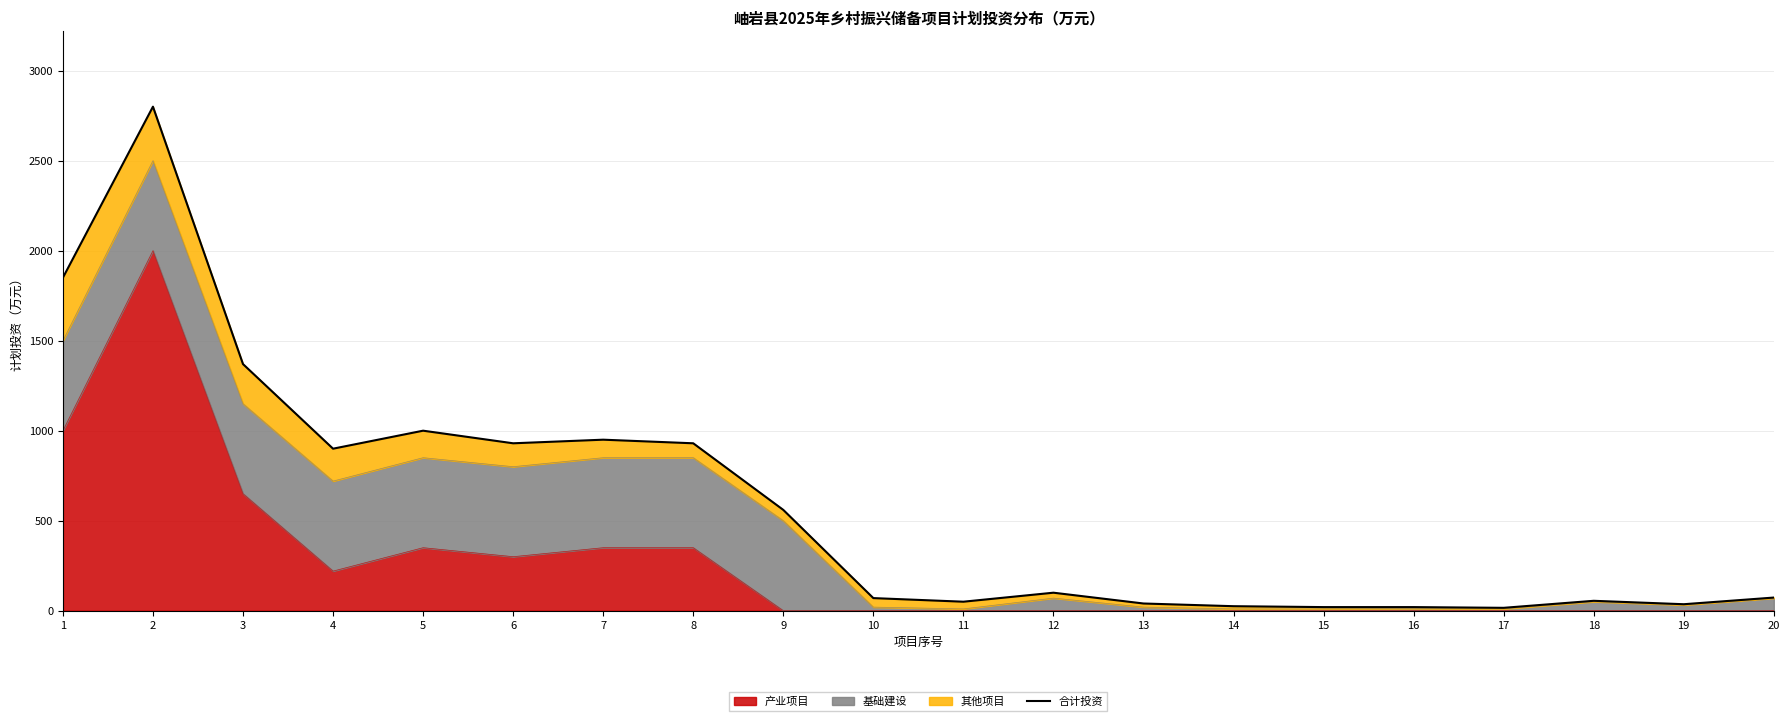

Approximately how many times larger is the value at 19 compared to 16?

1.8